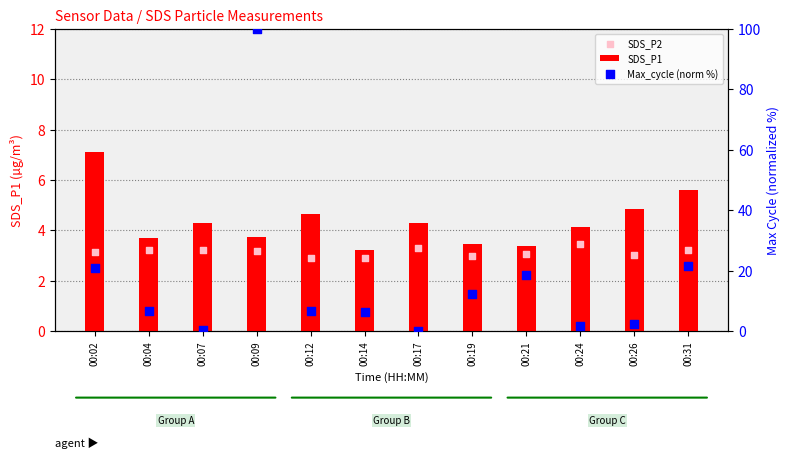

At how many categories does at least one series exceed 46?

1